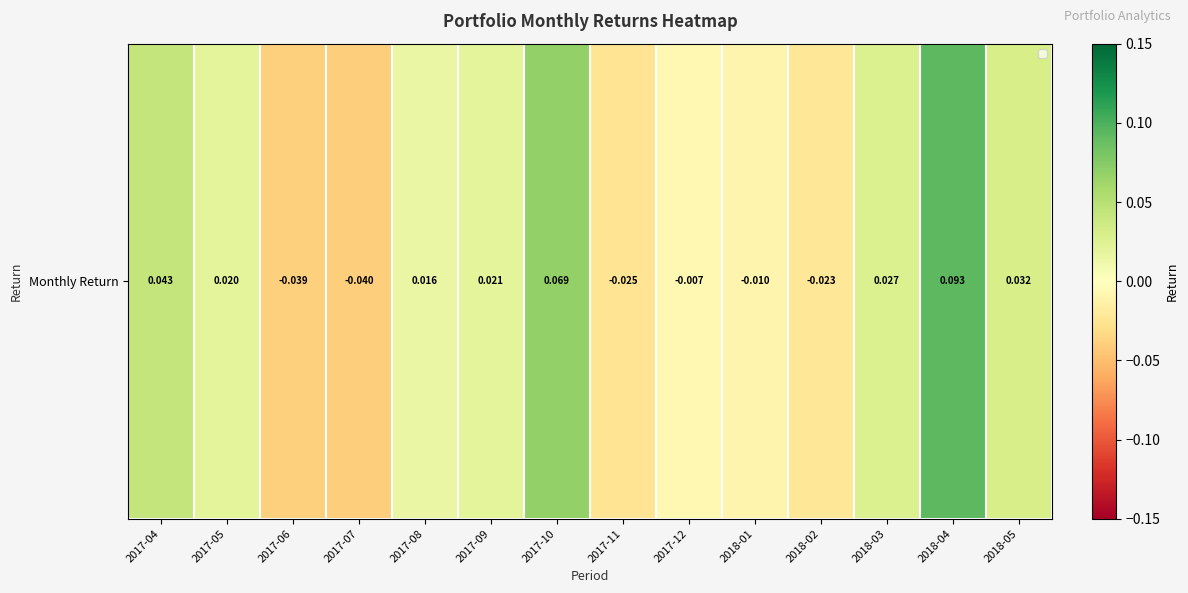

What value does the data have at 2017-10?

0.1